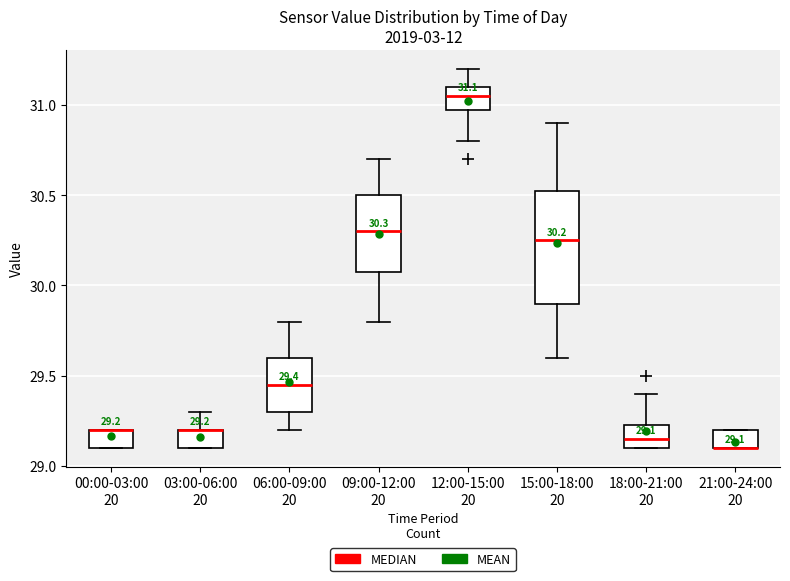

Which box is the tallest, from its lower edge to its upper edge?

15:00-18:00 20